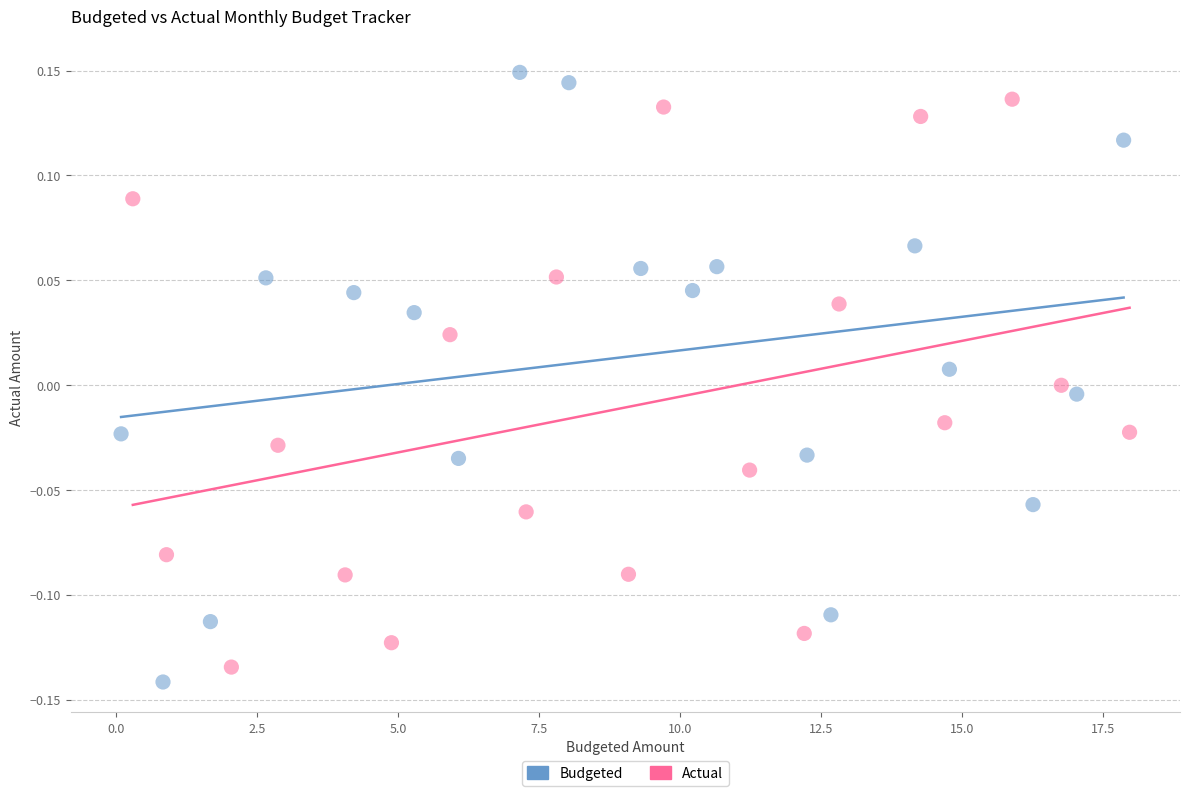

Which series has the largest Y range (max minus min)?

Budgeted